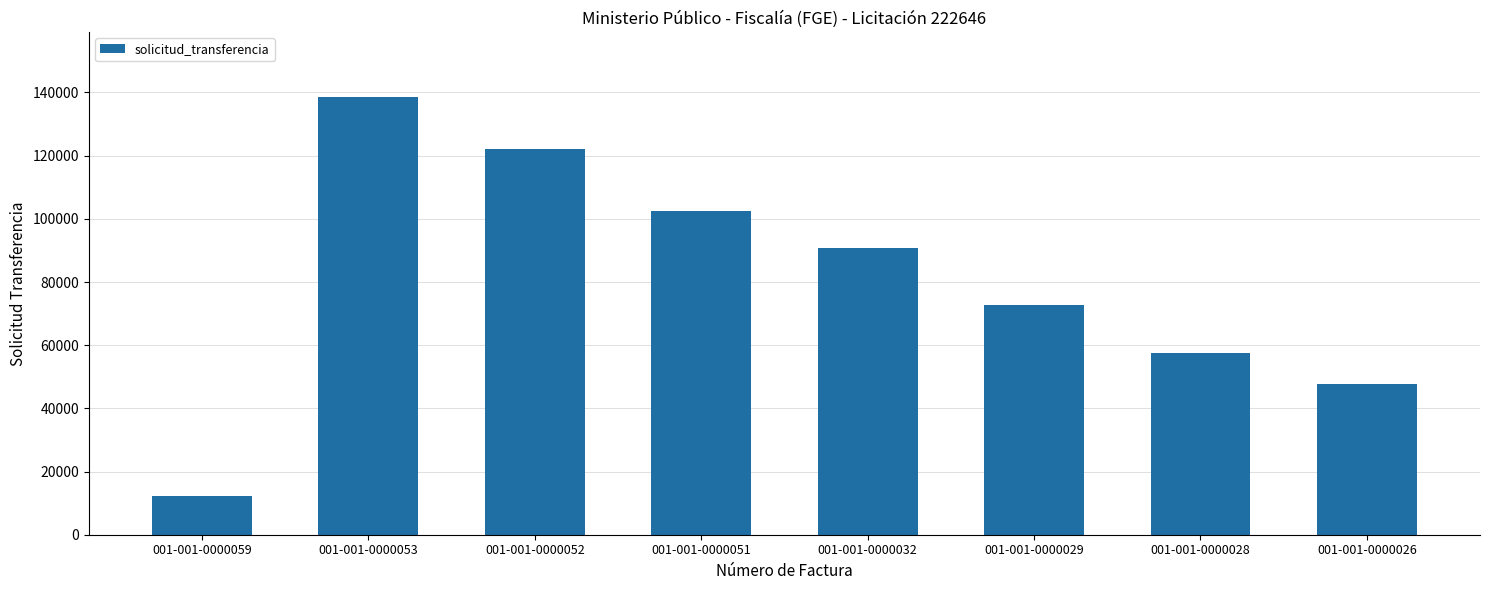

Are the bars horizontal?

No